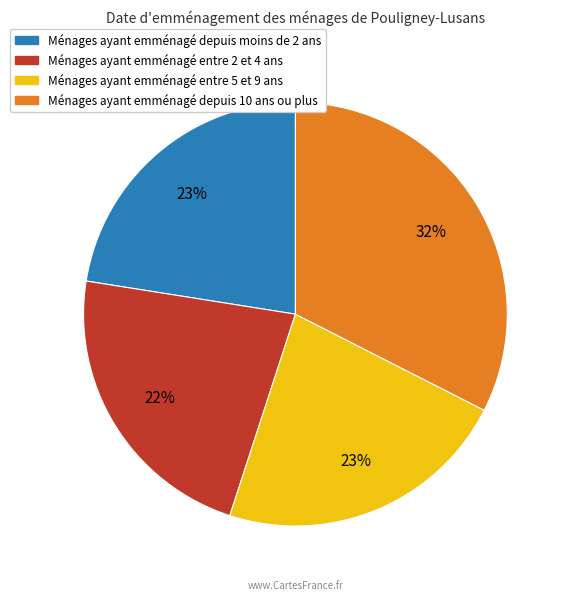

To the nearest percent, what is the difference between the largest and smallest slice percentages?

10%